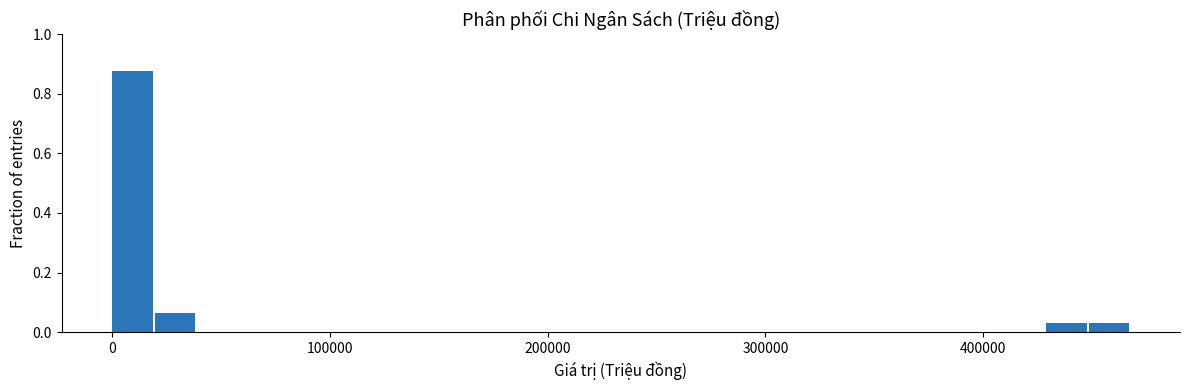

Around what value on the x-axis is the tallest bar? Give the approximate position of its centre, as read against the axis.

10000